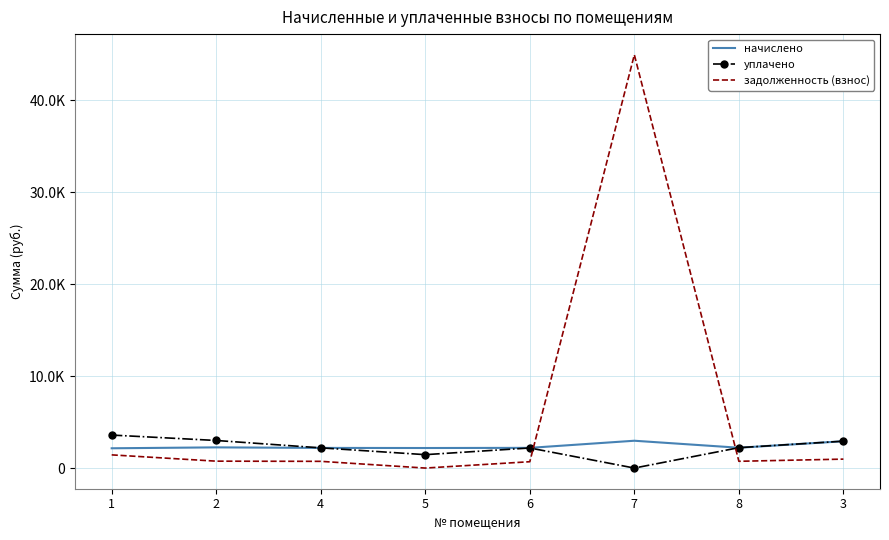

Rank the series at 5 from highest to lowest value.

начислено, уплачено, задолженность (взнос)